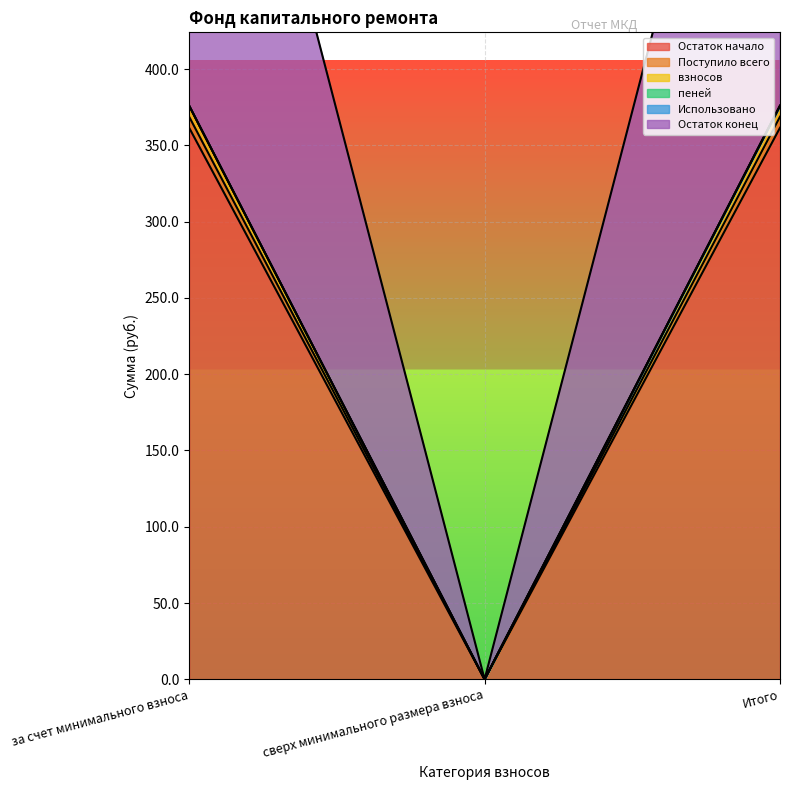

What is the label of the 1st point from the right?

Итого